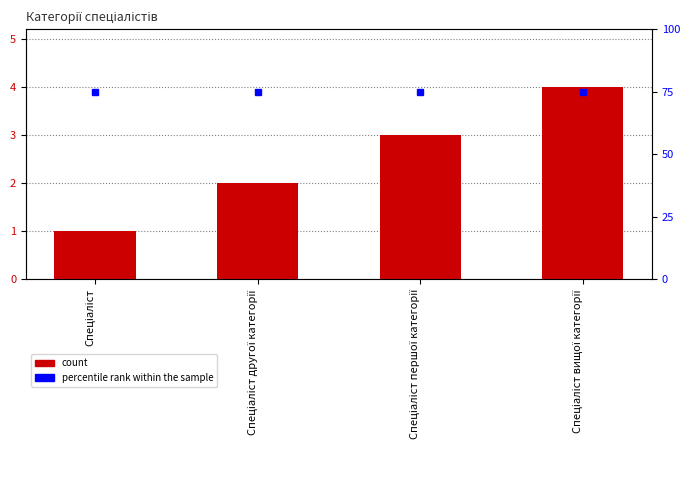

What is the average value of the percentile rank within the sample series?

75